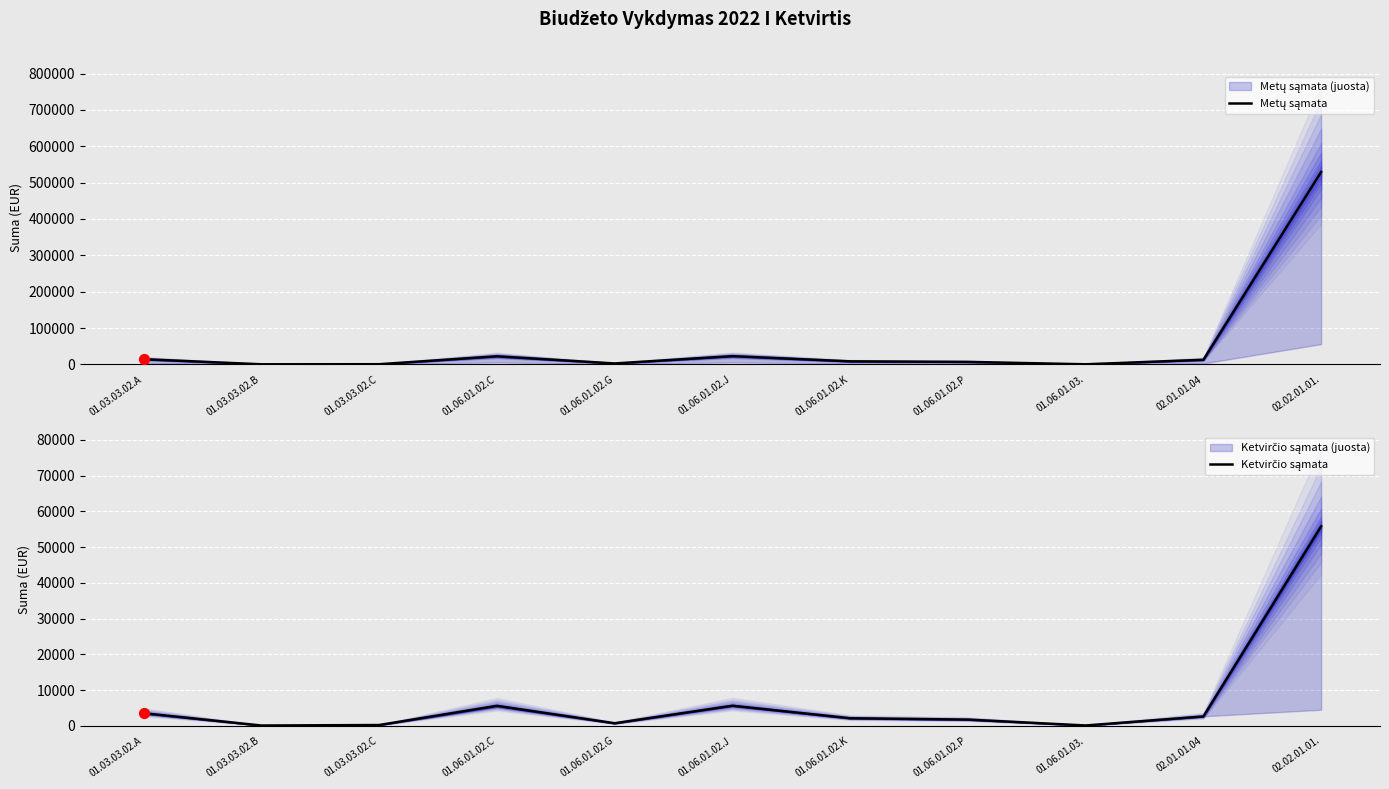

Which series contains the highest Y value?

Metų sąmata